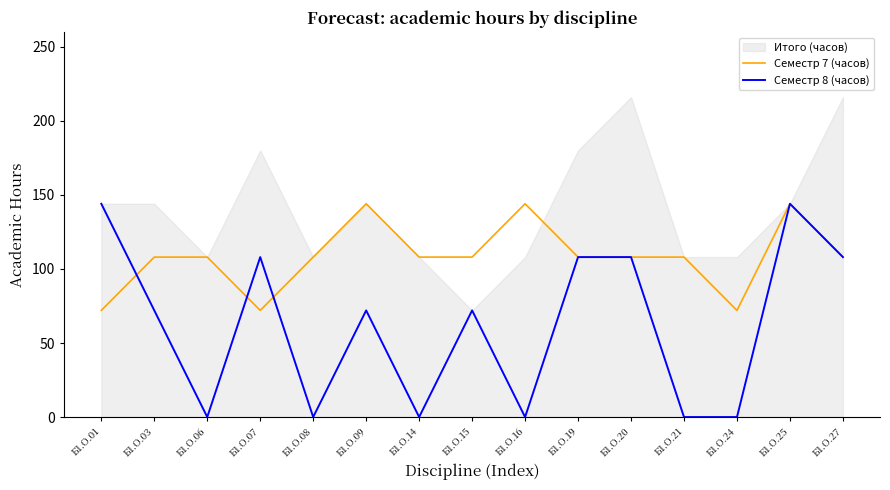

Where is Семестр 7 (часов) nearest to the value 108?

Б1.О.03